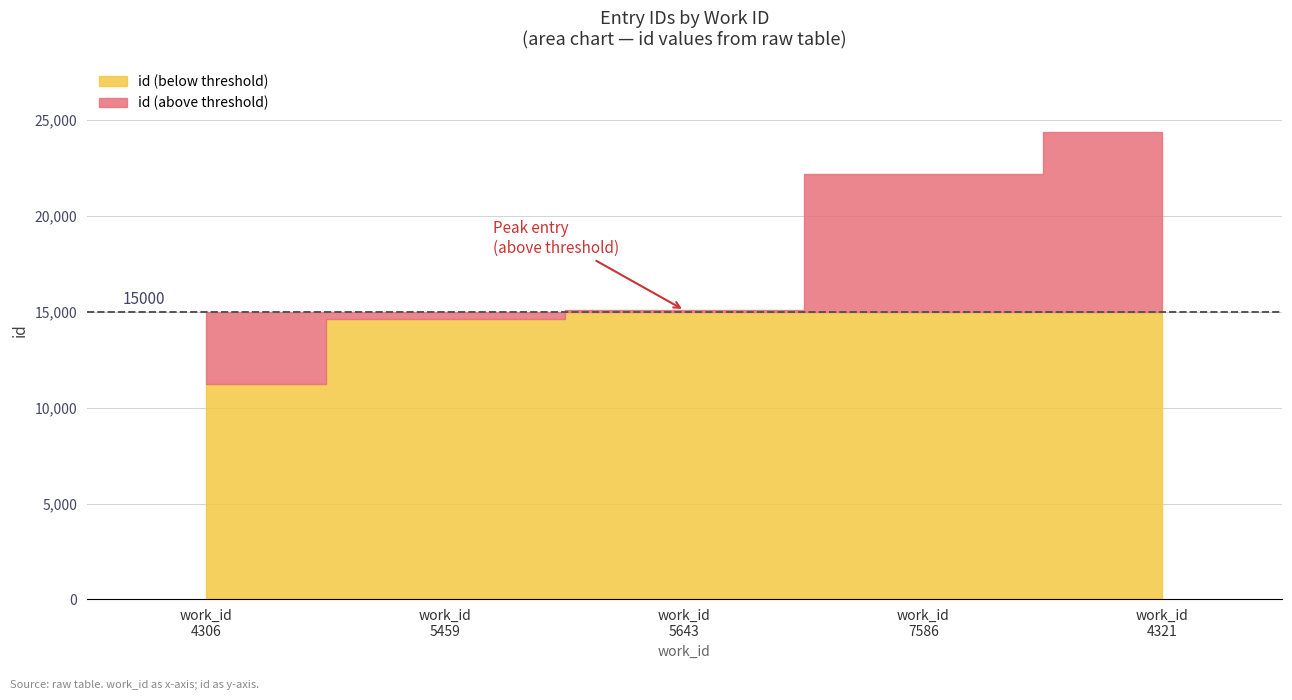

True or false: there are more than 2 points higher than both neighbors.

False